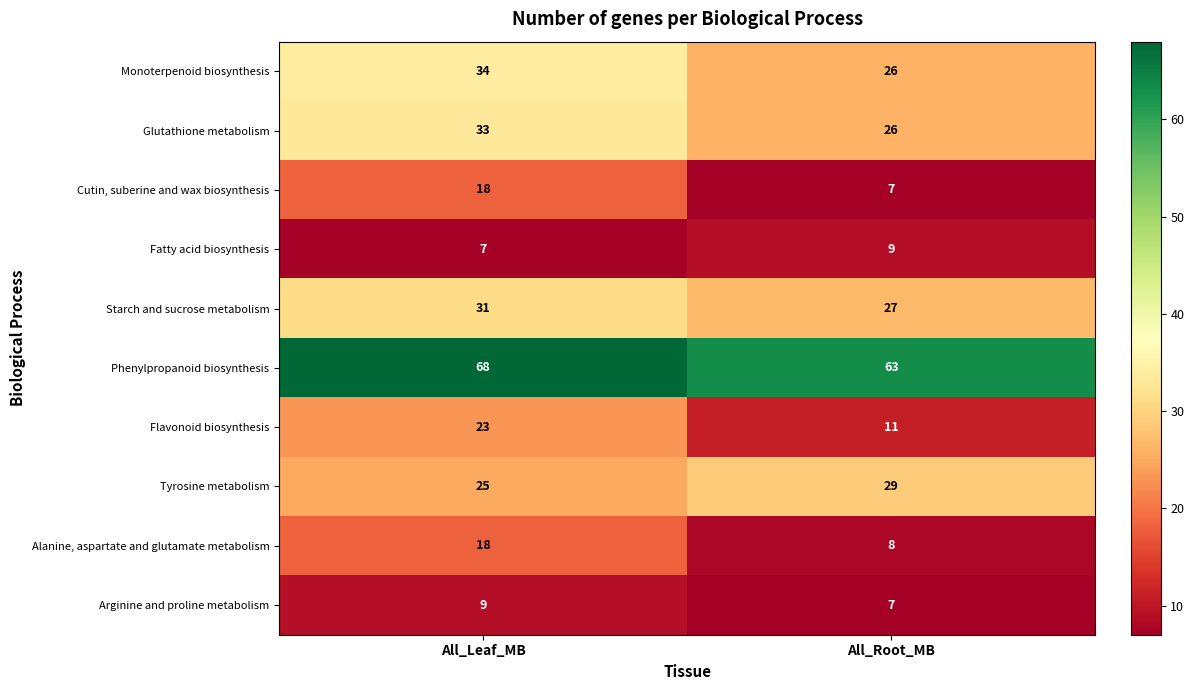

At how many categories does at least one series exceed 9?

2